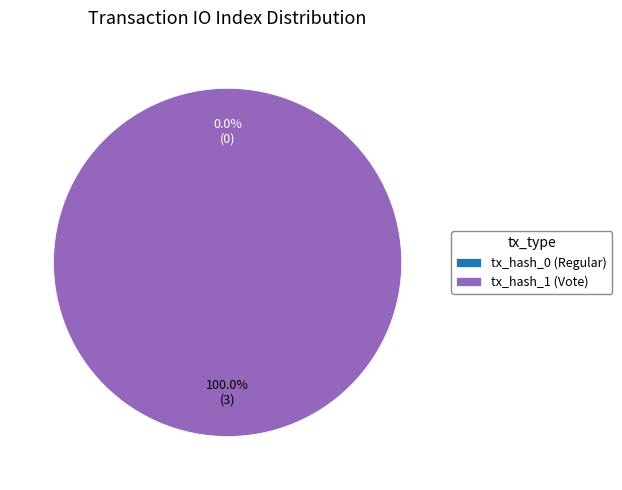

To the nearest percent, what percentage of the pie is tx_hash_1 (Vote)?

100%